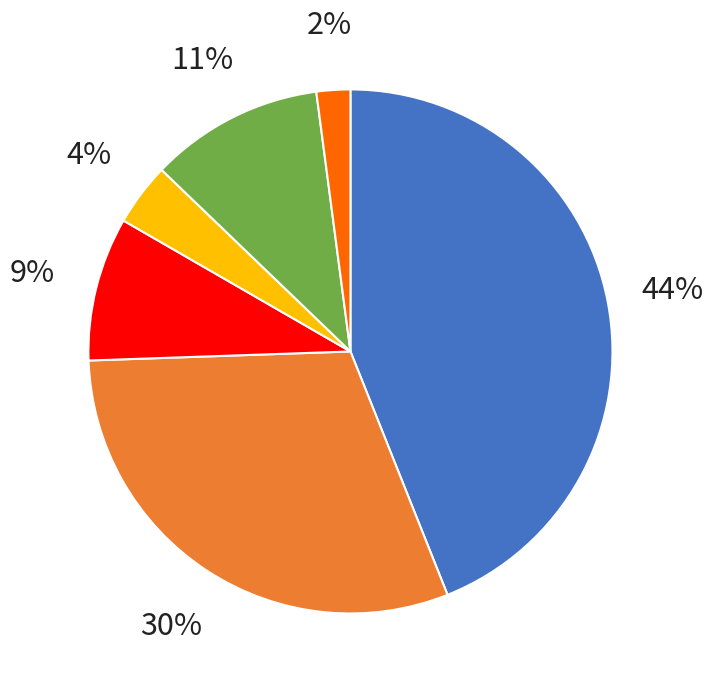

Is there a majority slice in this chart?

No